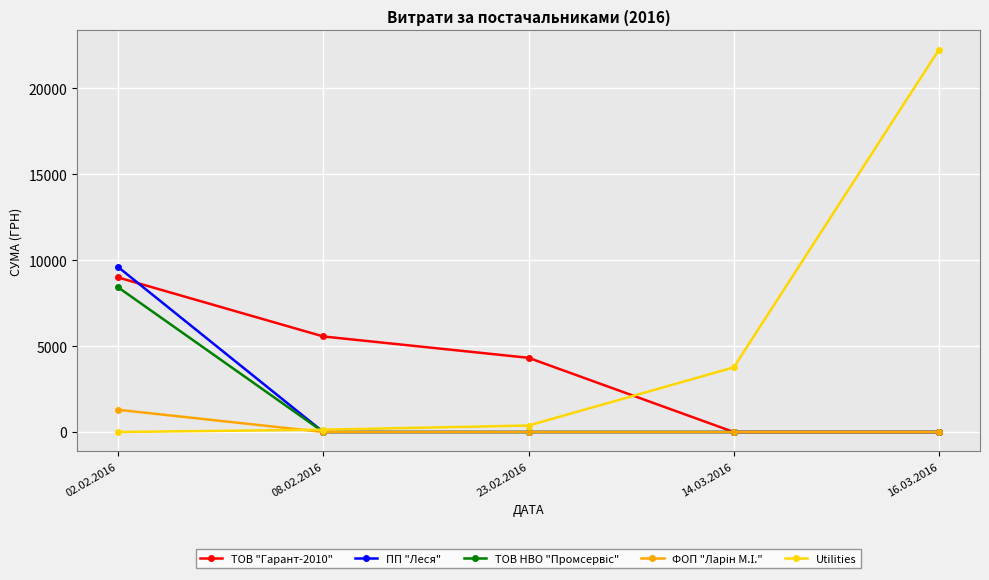

What is the label of the 5th point from the left?

16.03.2016